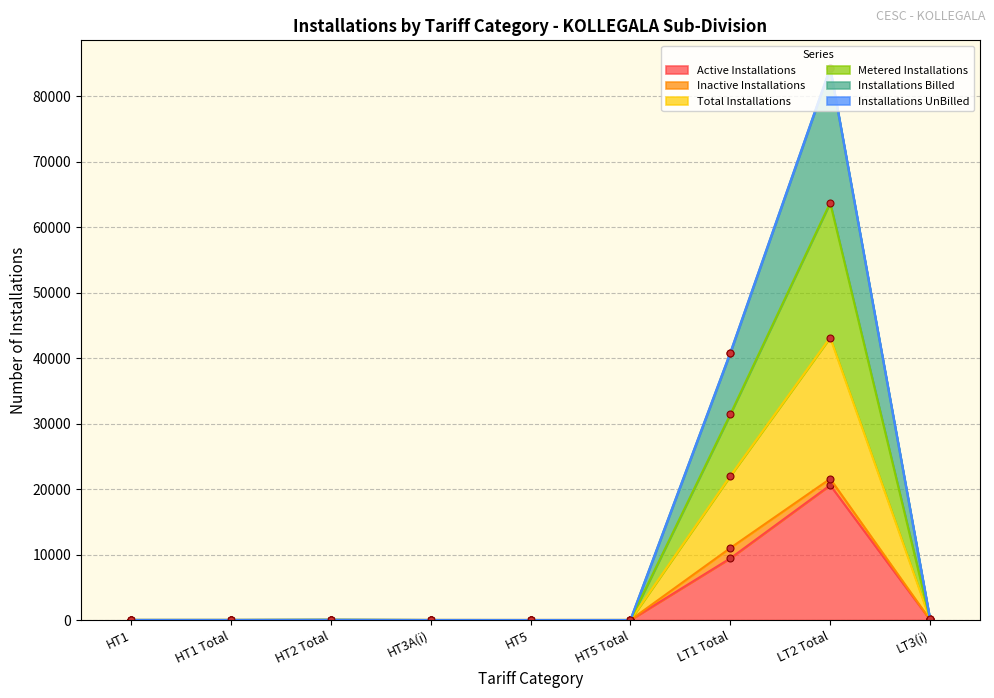

True or false: Metered Installations and Total Installations cross at least once.

False